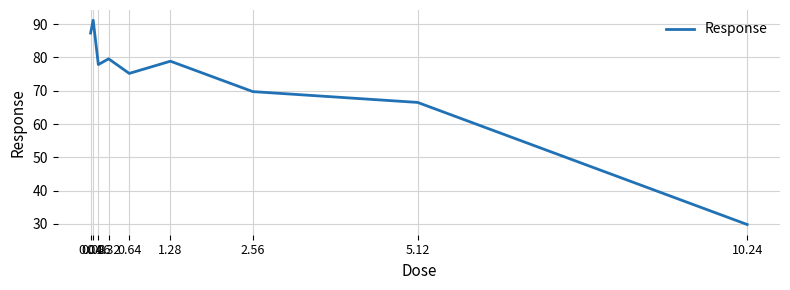

Where is the first local minimum?

0.16